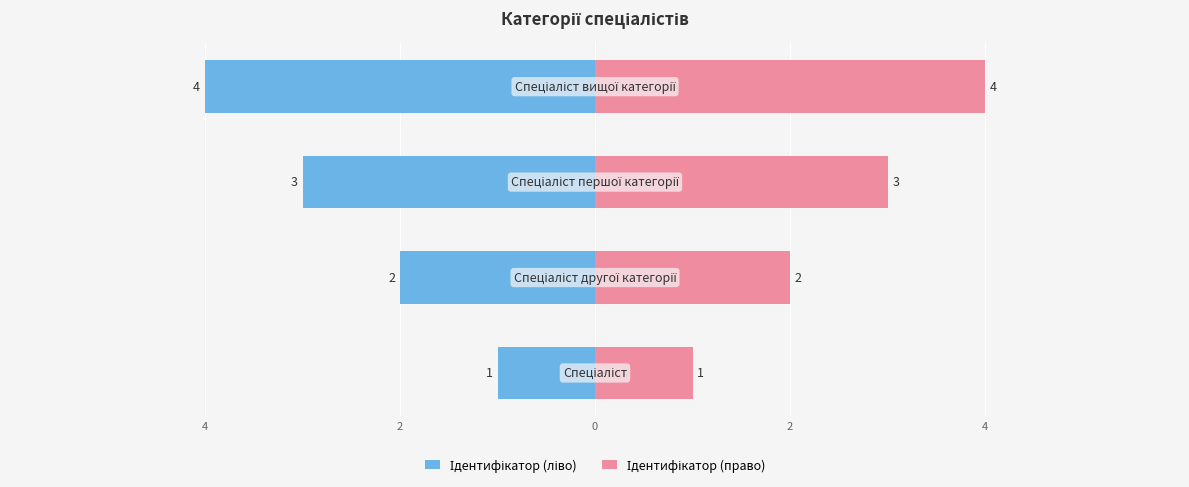

Count the number of categories in the chart.

4